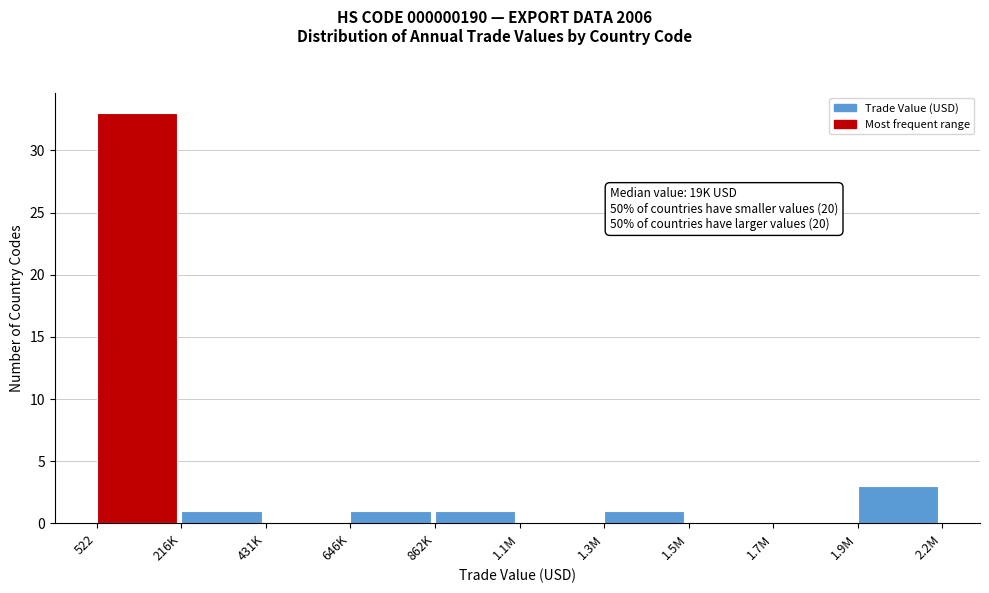

Reading left to right, extract all data points from this chart.

522=33	216K=1	431K=0	646K=1	862K=1	1.1M=0	1.3M=1	1.5M=0	1.7M=0	1.9M=3